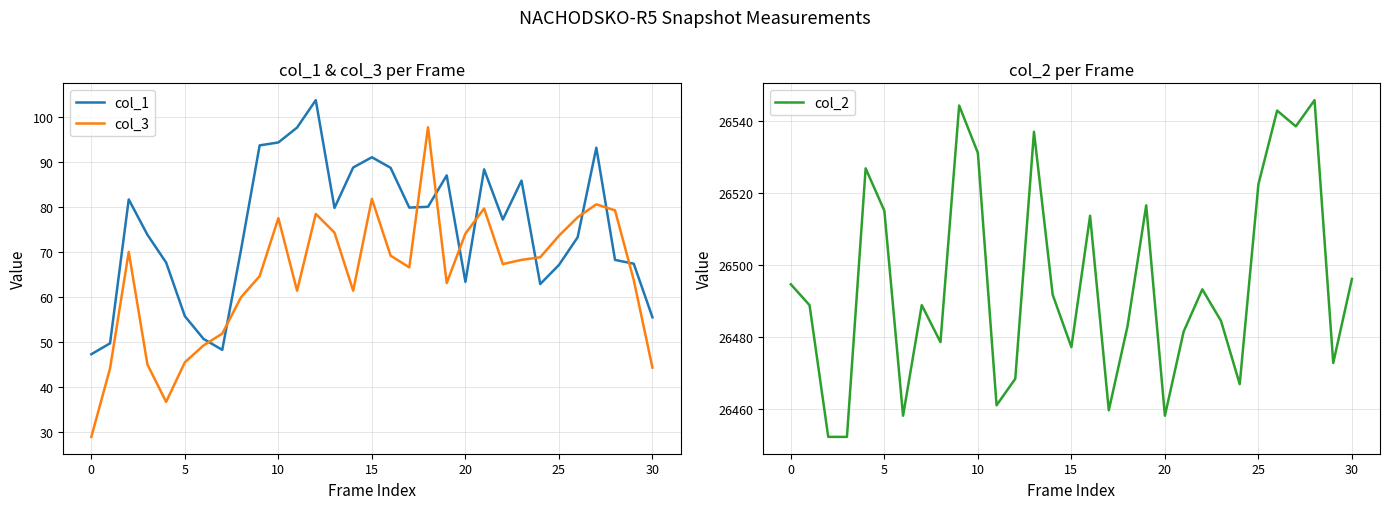

What is the highest value of the col_3 series?

97.8